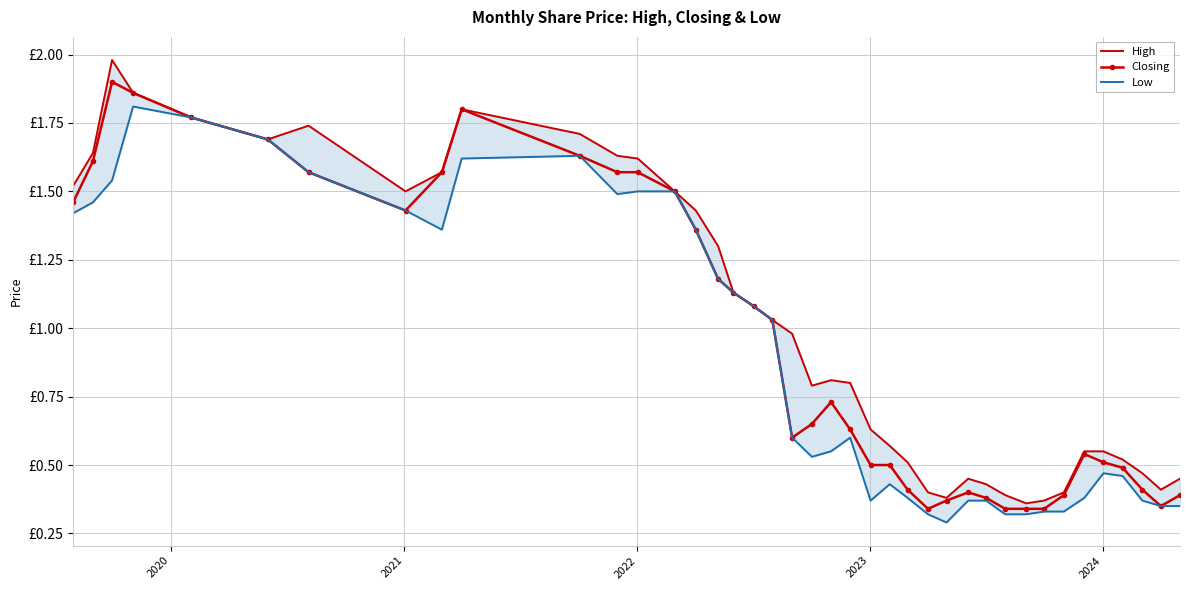

True or false: High and Closing cross at least once.

False